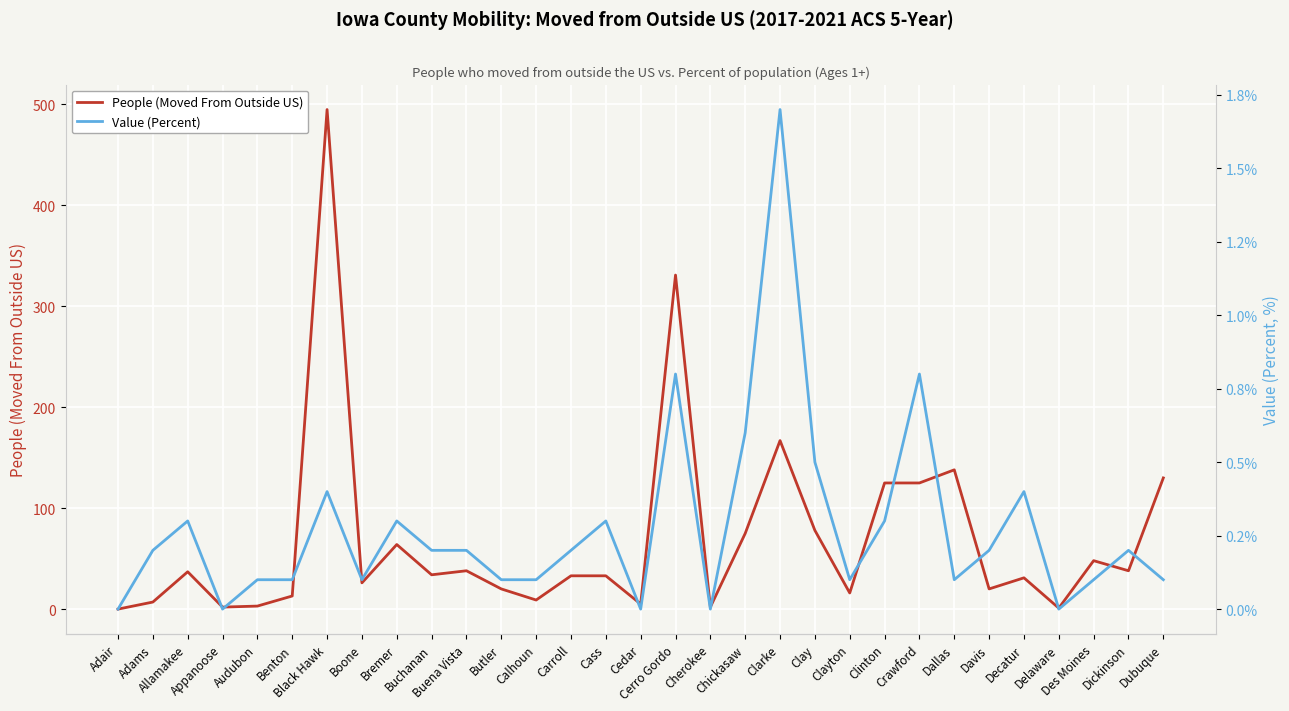

Count the number of categories in the chart.

31